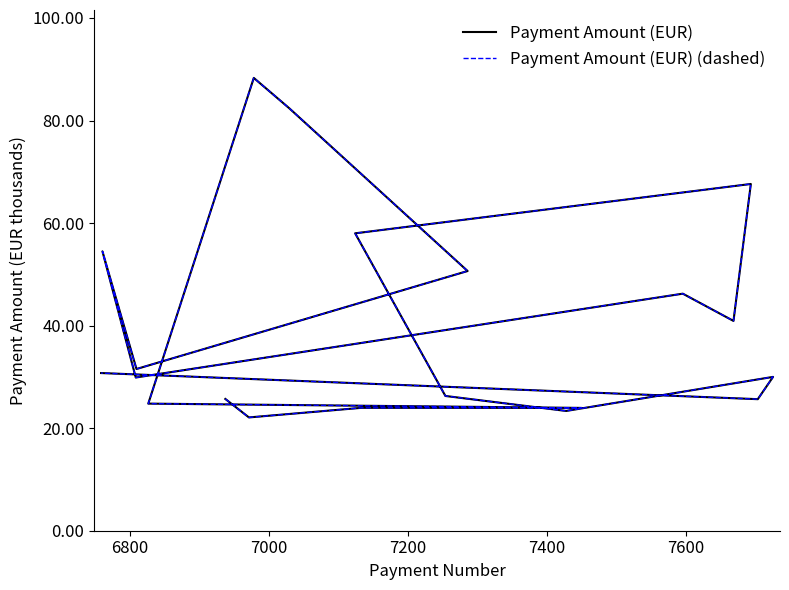

At how many categories does at least one series exceed 24?

16